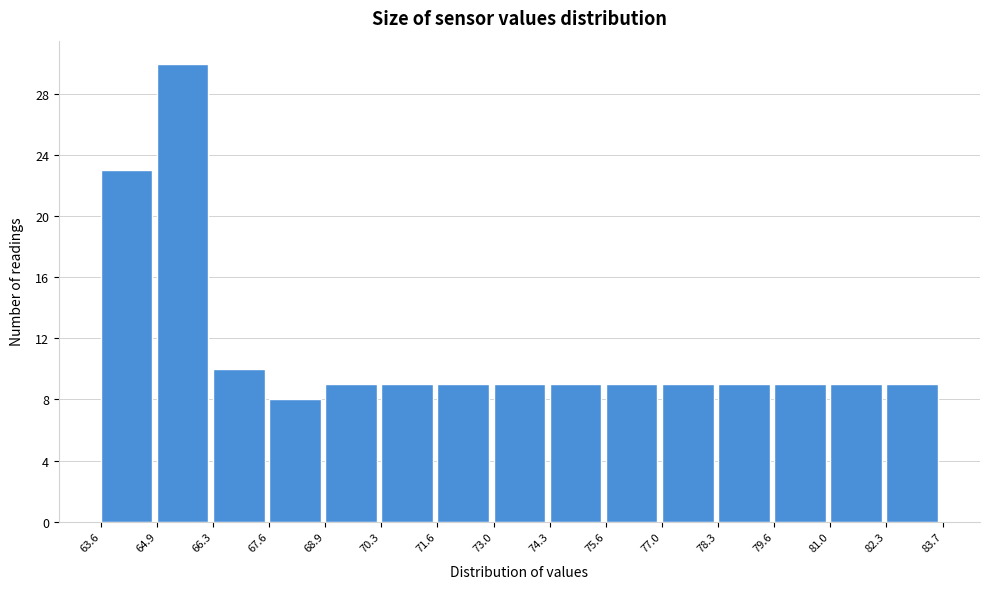

Which range on the x-axis has the tallest bar?

64.9 to 66.3